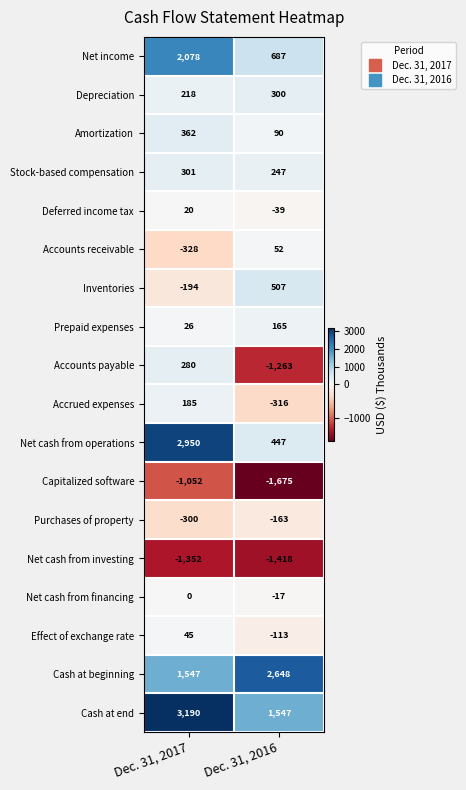

Which category has the lowest value in the Stock-based compensation series?

Dec. 31, 2016